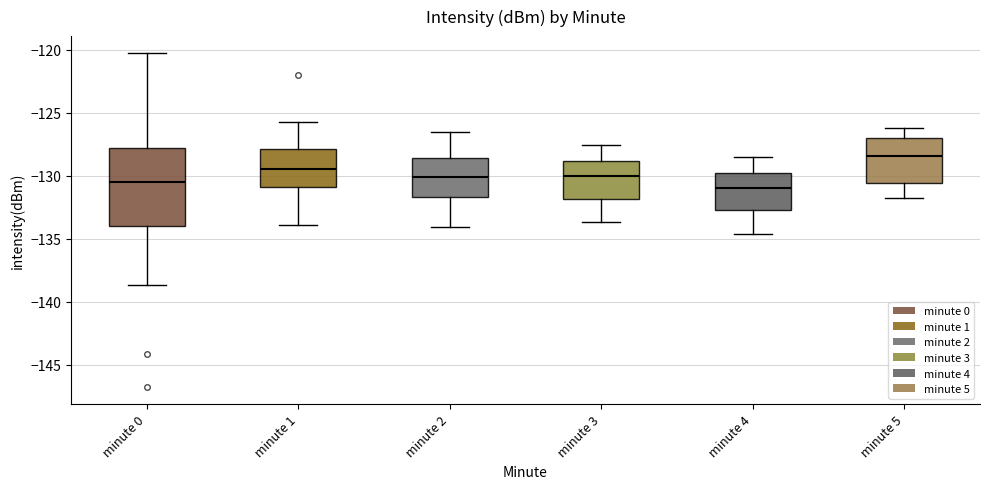

Reading left to right, transcribe this box plot: for each box, give where its median line is, the range the box spans, and where its two whiskers end, as read against the y-axis. The values are not printed on the chart, so give them approximately, as read against the axis.

minute 0: median -130.5, box -134.0 to -128.0, whiskers -138.5 to -120.0
minute 1: median -129.5, box -131.0 to -128.0, whiskers -134.0 to -125.5
minute 2: median -130.0, box -131.5 to -128.5, whiskers -134.0 to -126.5
minute 3: median -130.0, box -132.0 to -129.0, whiskers -133.5 to -127.5
minute 4: median -131.0, box -132.5 to -129.5, whiskers -134.5 to -128.5
minute 5: median -128.5, box -130.5 to -127.0, whiskers -132.0 to -126.0